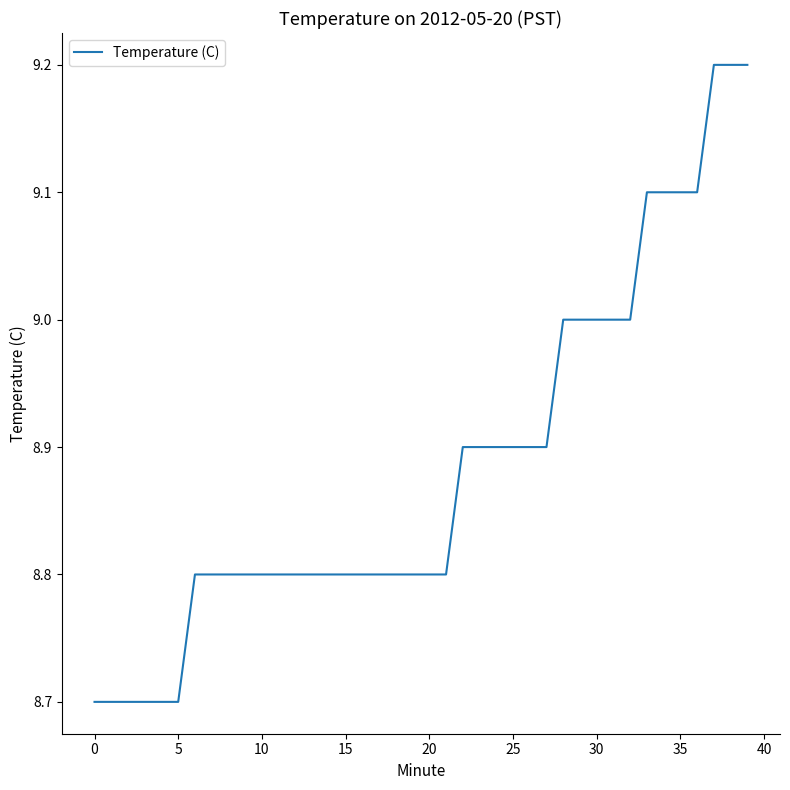

Count the number of categories in the chart.

40